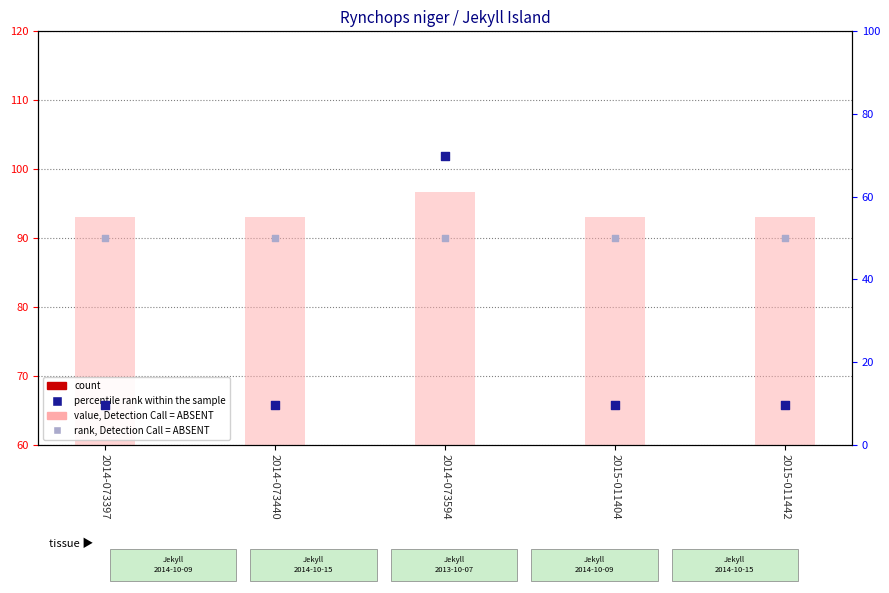

What are all the series names shown in the legend?

count, value, Detection Call = ABSENT, percentile rank within the sample, rank, Detection Call = ABSENT